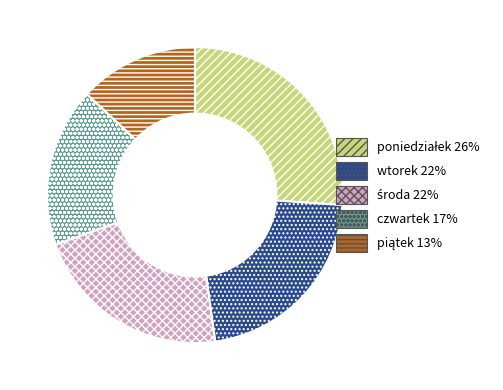

Which has a higher value, wtorek or czwartek?

wtorek